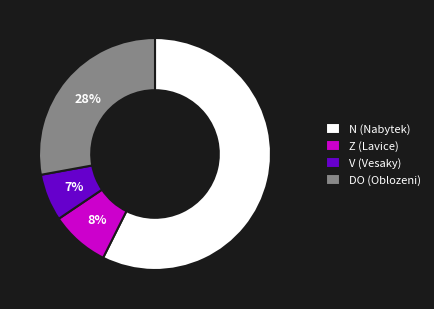

What is the largest slice in the pie chart?

N (Nabytek)